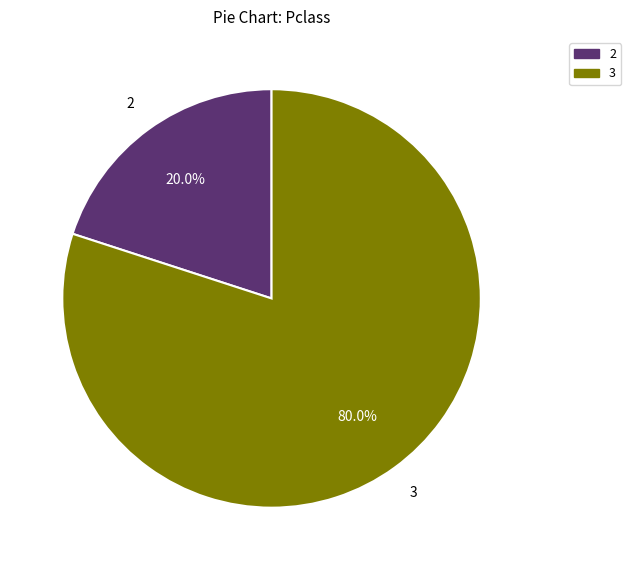

Is there any slice that represents more than half of the pie?

Yes